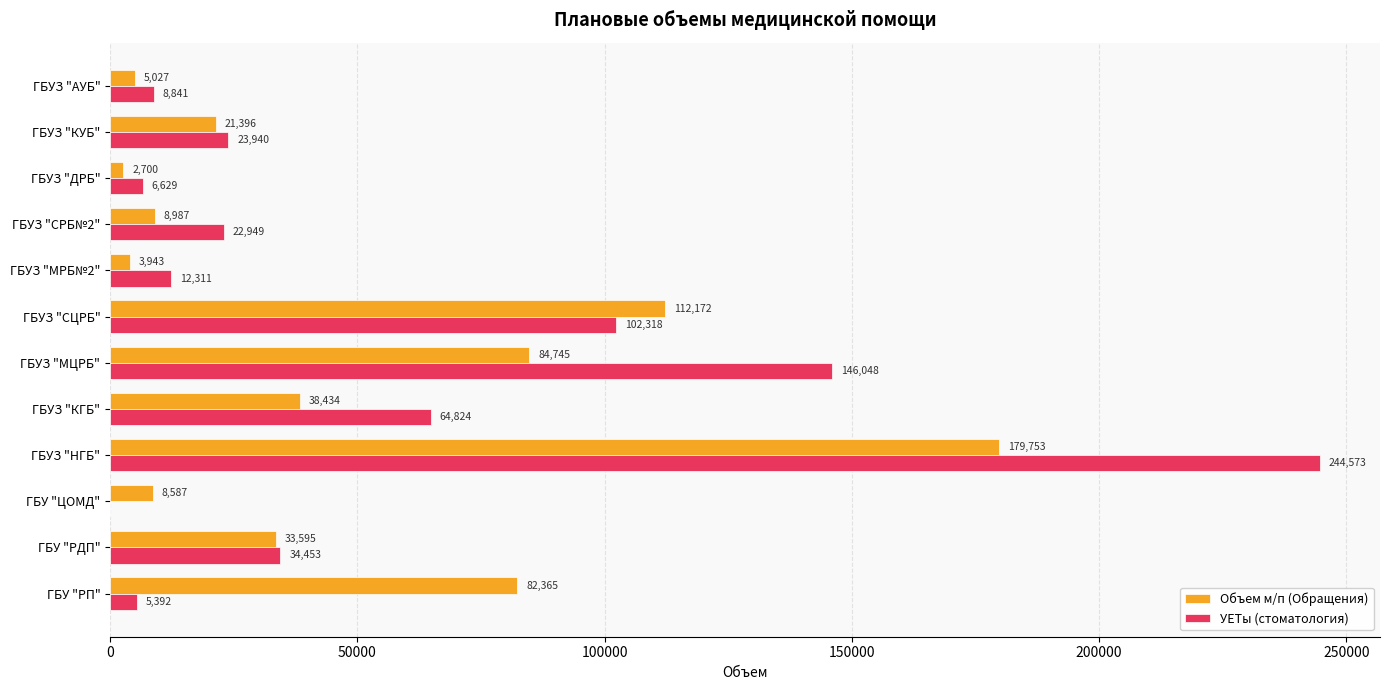

What is the greatest value displayed?

244573